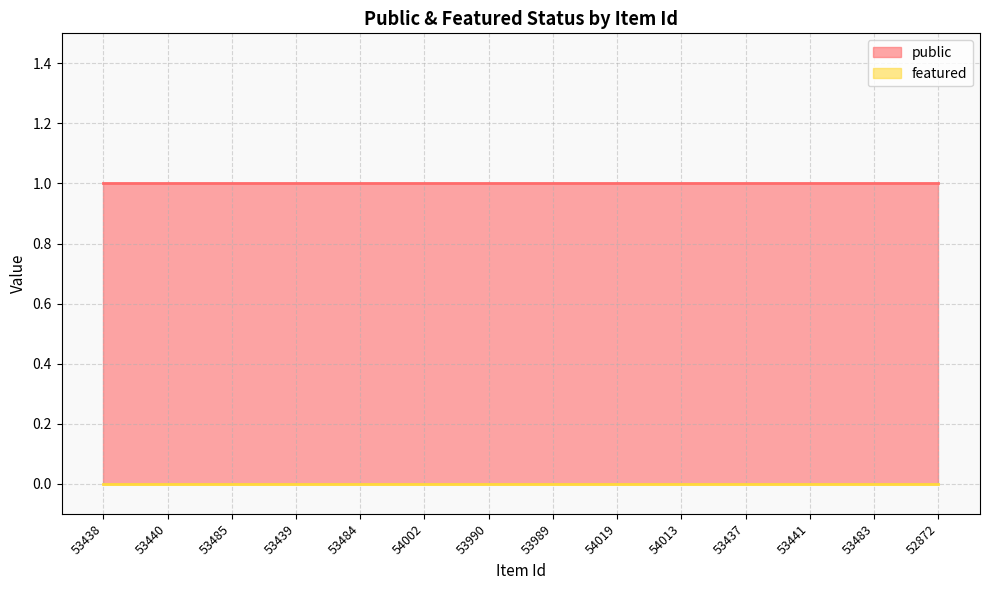

True or false: public and featured intersect in this chart.

False